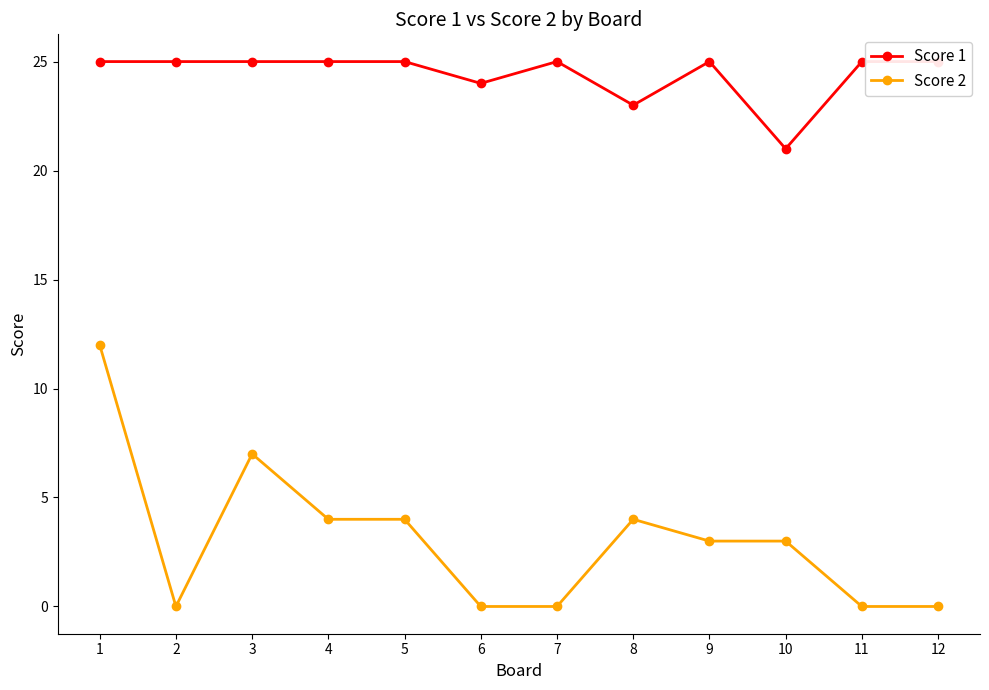

At which label is Score 1 closest to 23?

8